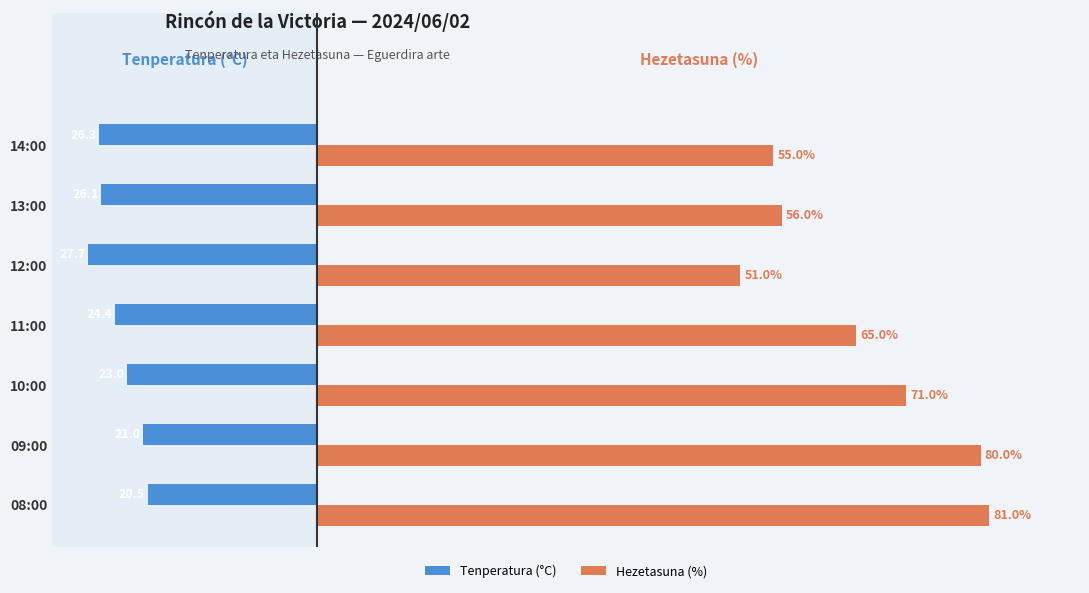

Which series has the largest total across all categories?

Hezetasuna (%)